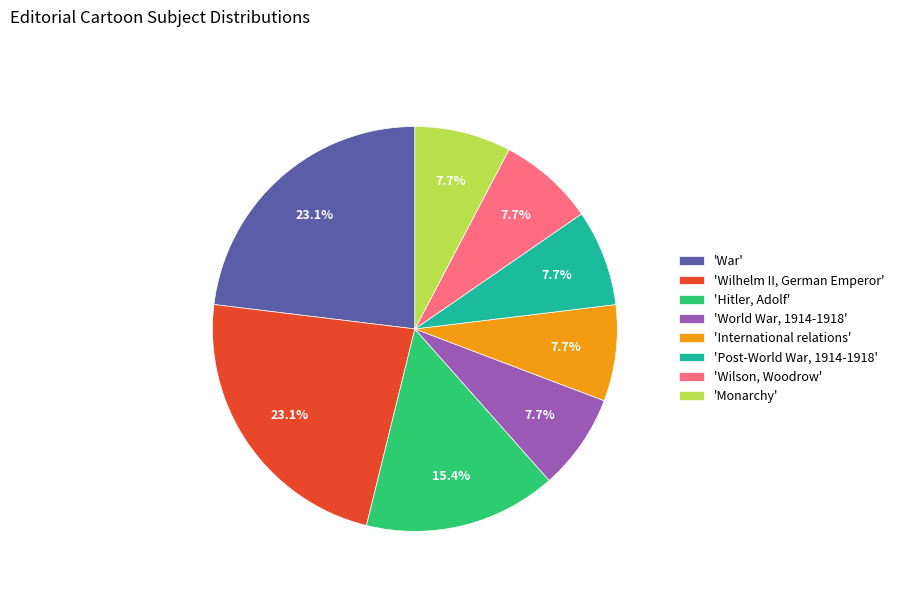

What percentage do 'Monarchy' and 'Wilson, Woodrow' together represent?

15.4%